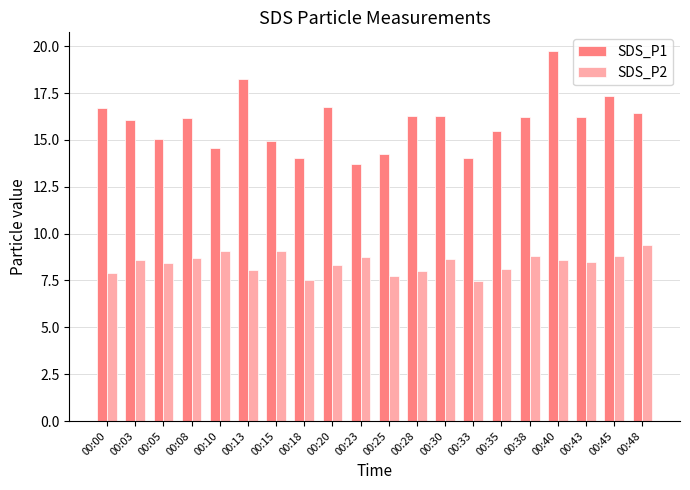

Which category has the highest value in the SDS_P1 series?

00:40